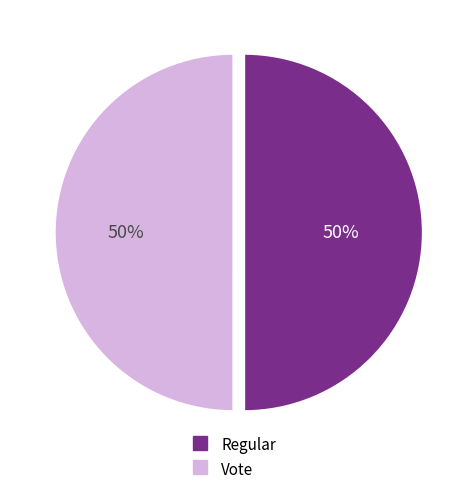

Combined, do Regular and Vote account for over 50%?

Yes